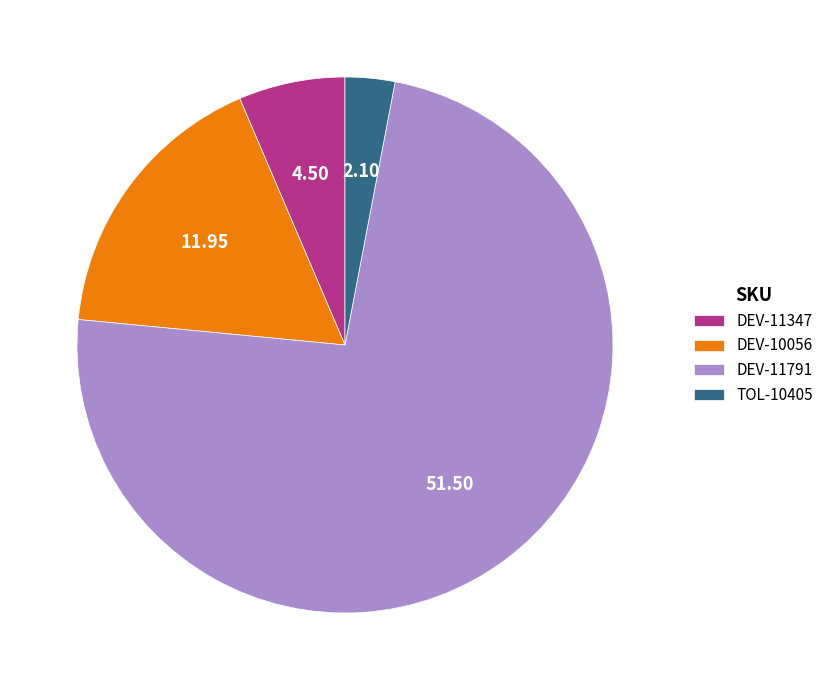

Rank the categories by value from lowest to highest.

TOL-10405, DEV-11347, DEV-10056, DEV-11791